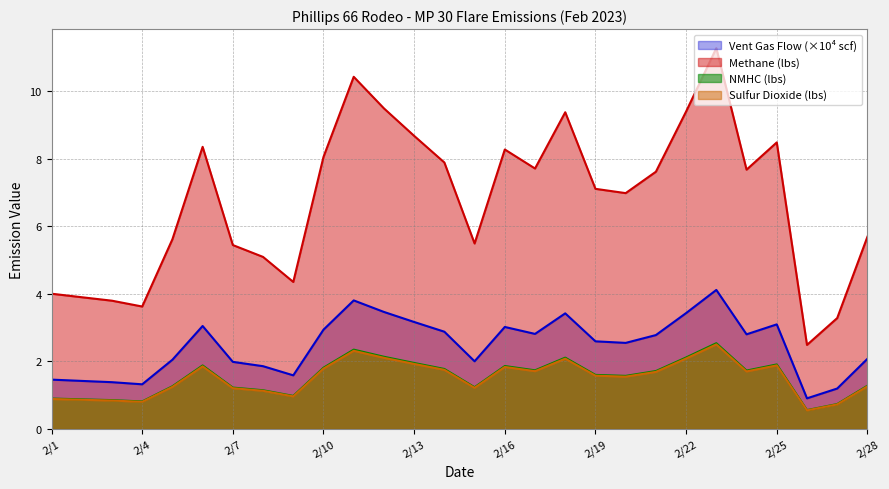

What is the highest value of the NMHC (lbs) series?

2.5